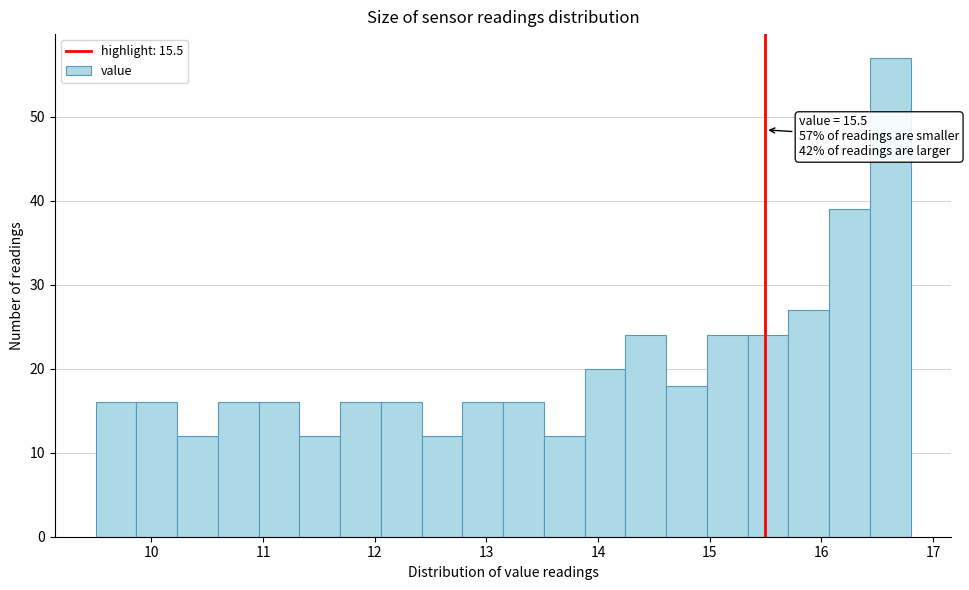

Read against the x-axis, roughly where is the centre of the tallest bar?

16.6